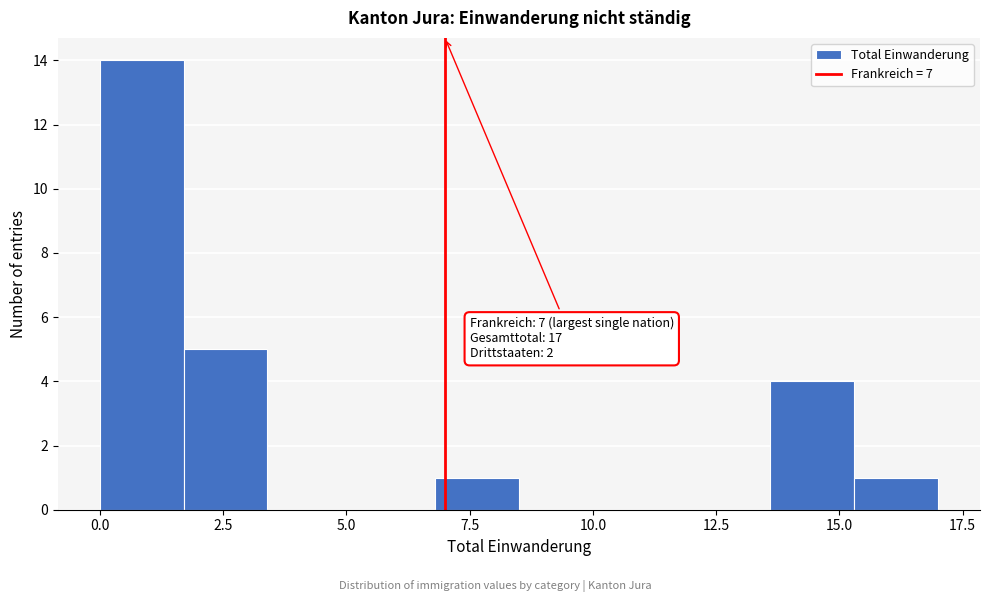

Read against the x-axis, roughly where is the centre of the tallest bar?

1.0